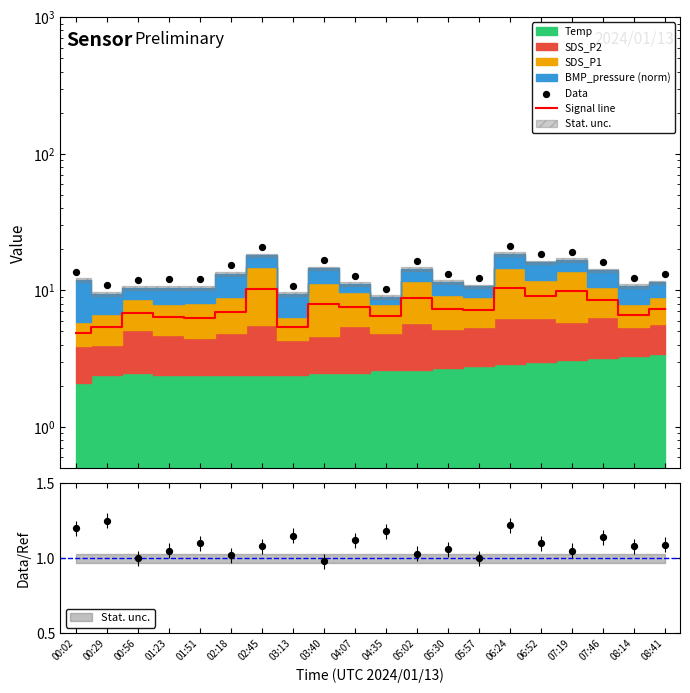

Is the value of Signal line at 04:35 greater than the value of Data at 02:18?

No